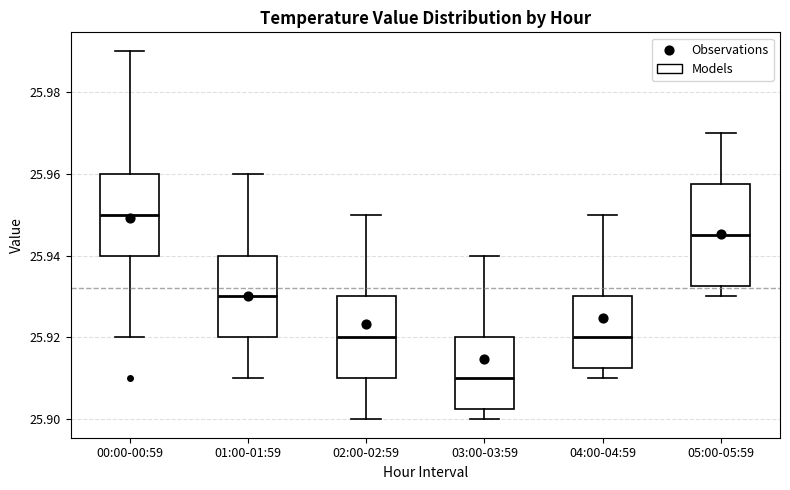

Reading left to right, read every box against the y-axis: the position of its median line, the range the box covers, and the ends of its whiskers. The values are not printed on the chart, so give them approximately, as read against the axis.

00:00-00:59: median 25.950, box 25.940 to 25.960, whiskers 25.920 to 25.990
01:00-01:59: median 25.930, box 25.920 to 25.940, whiskers 25.910 to 25.960
02:00-02:59: median 25.920, box 25.910 to 25.930, whiskers 25.900 to 25.950
03:00-03:59: median 25.910, box 25.902 to 25.920, whiskers 25.900 to 25.940
04:00-04:59: median 25.920, box 25.912 to 25.930, whiskers 25.910 to 25.950
05:00-05:59: median 25.946, box 25.932 to 25.958, whiskers 25.930 to 25.970